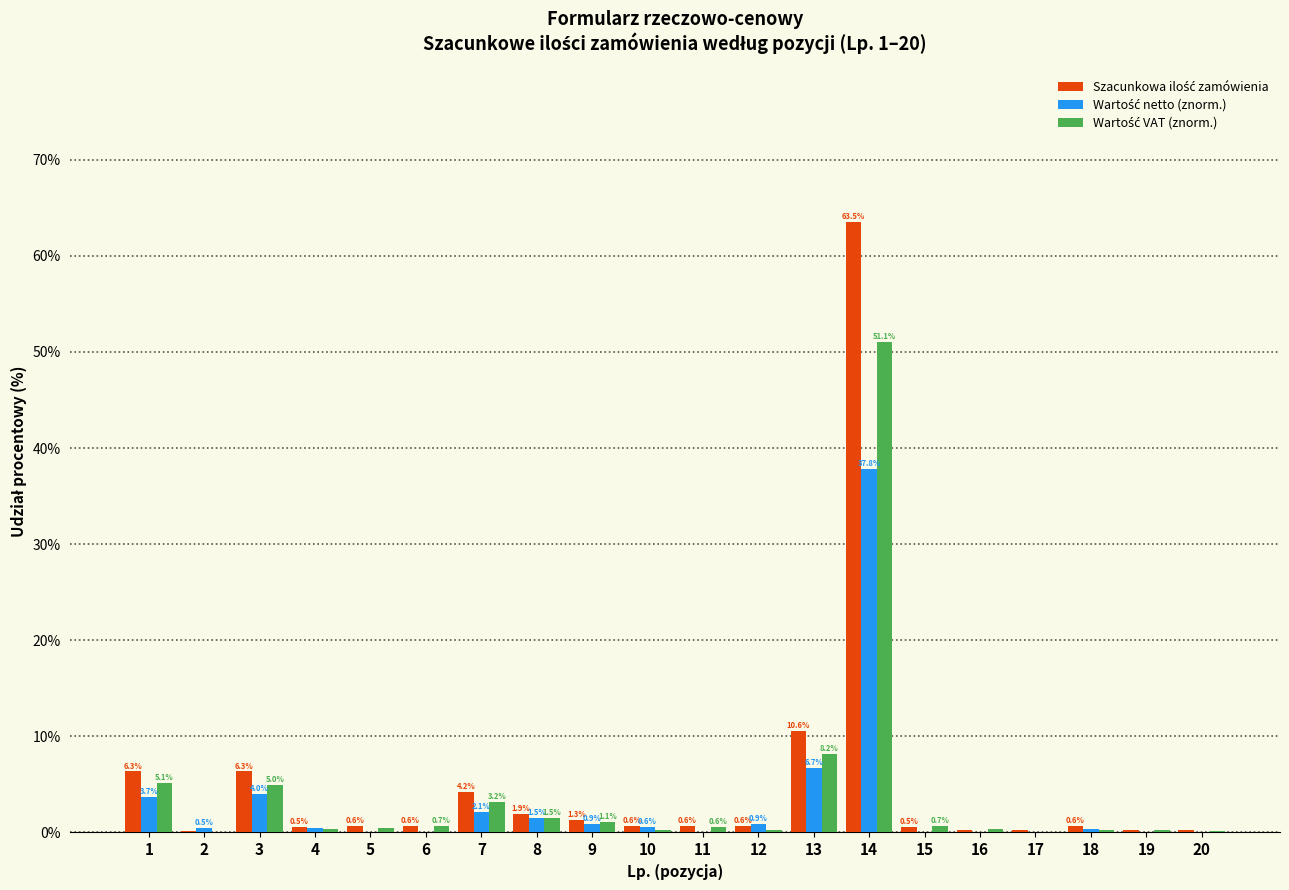

How many data points does each series have?

20